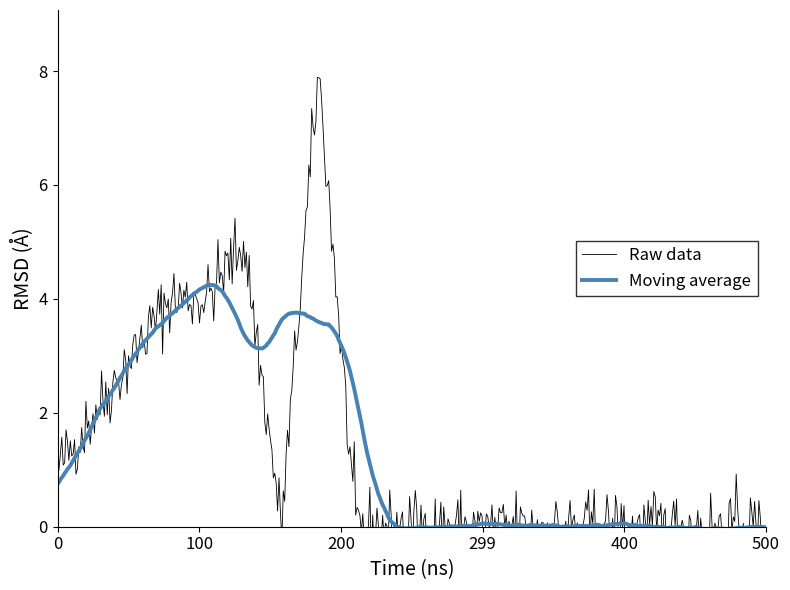

Is it true that 勤務時間 (Raw data) equals 3 at i?

False